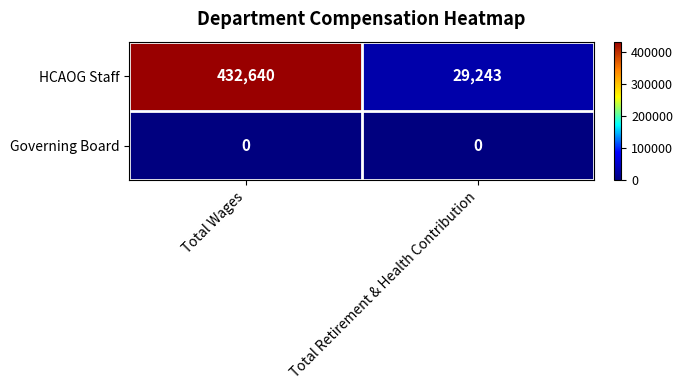

Which series has the largest range (max minus min)?

HCAOG Staff